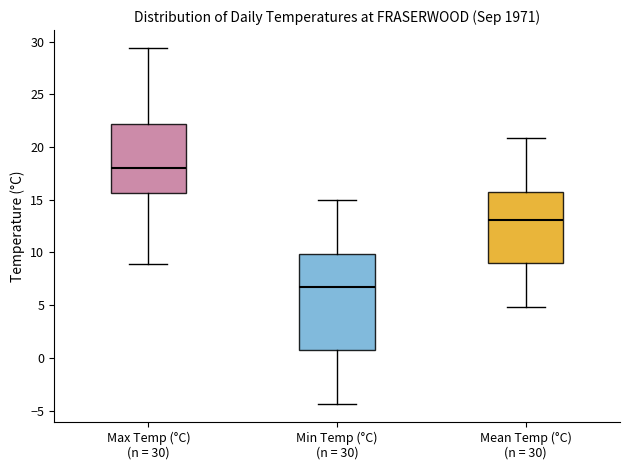

Where is the upper edge of the box for Min Temp (°C) (n = 30) on the y-axis? The values are not printed on the chart, so give them approximately, as read against the axis.

10.0